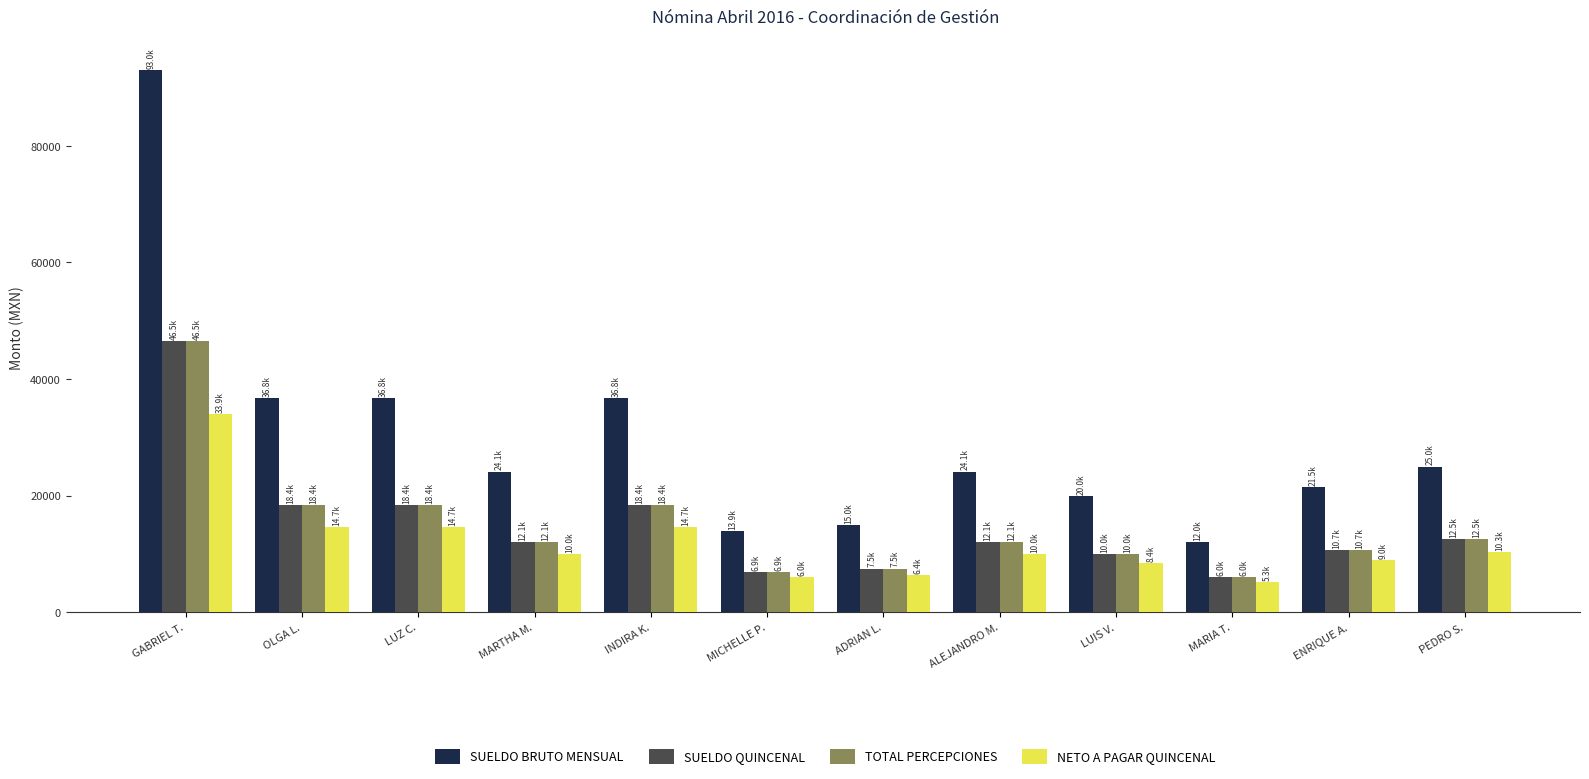

What is the difference between the maximum and minimum values in the NETO A PAGAR QUINCENAL series?

28665.9